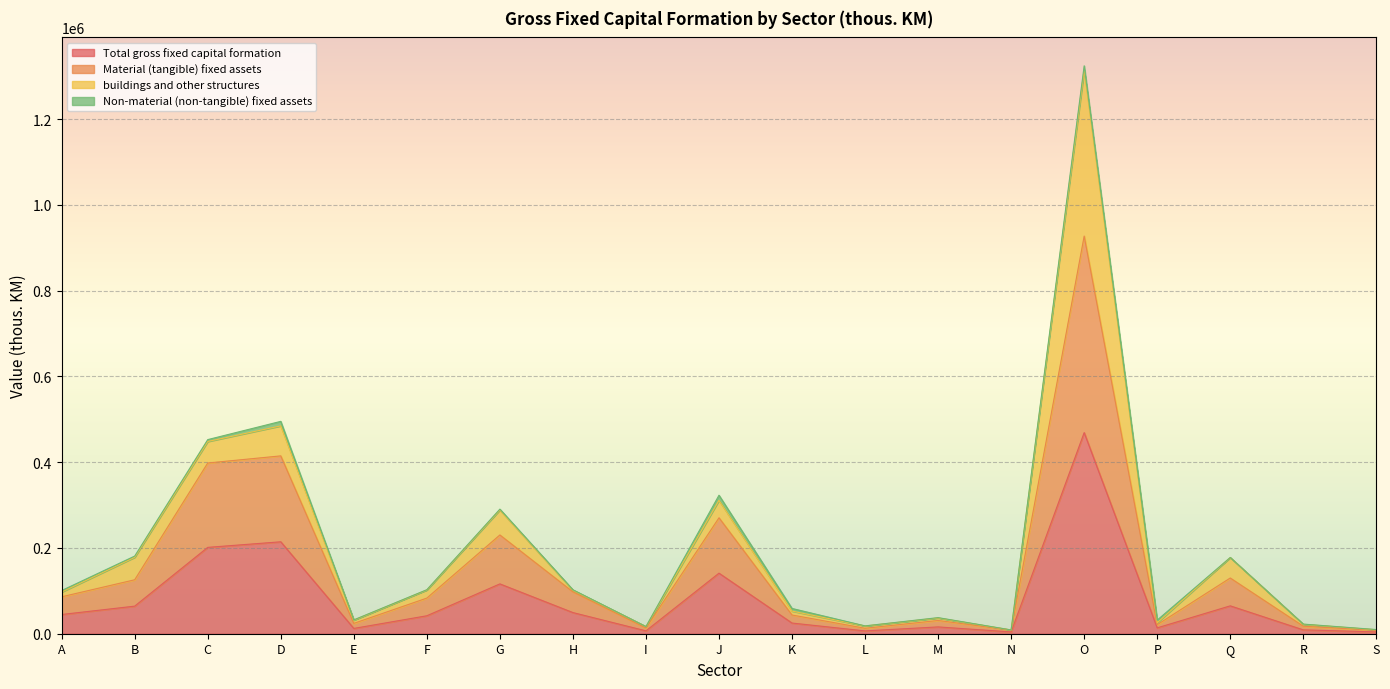

What is the difference between the second highest and minimum values in the Total gross fixed capital formation series?

210225